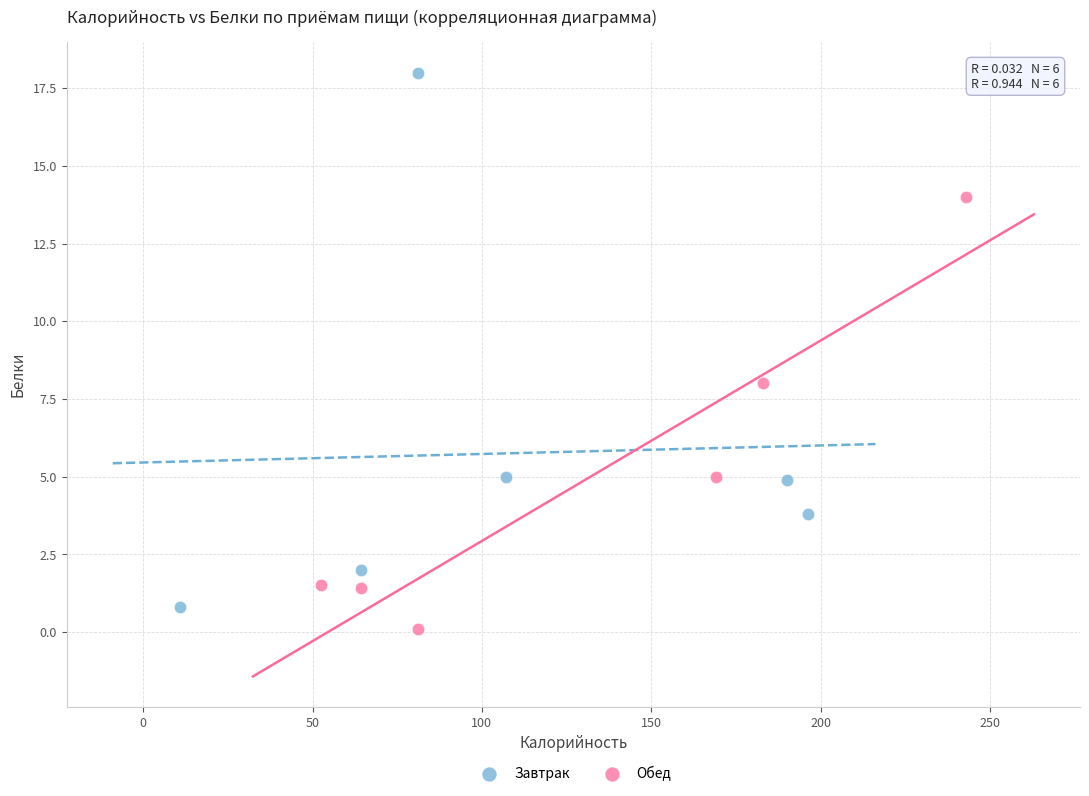

Which series has the widest spread of Y values?

Завтрак